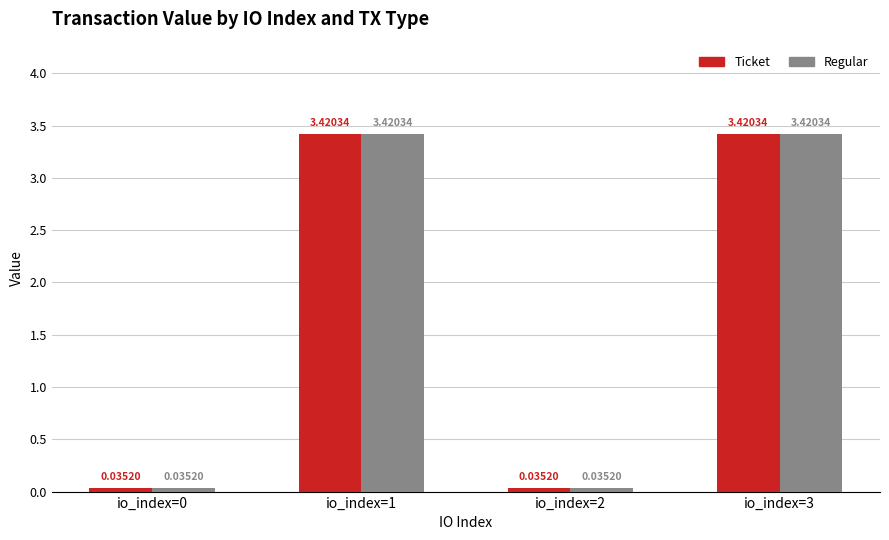

What is the sum of the Regular values at io_index=3 and io_index=2?

3.5